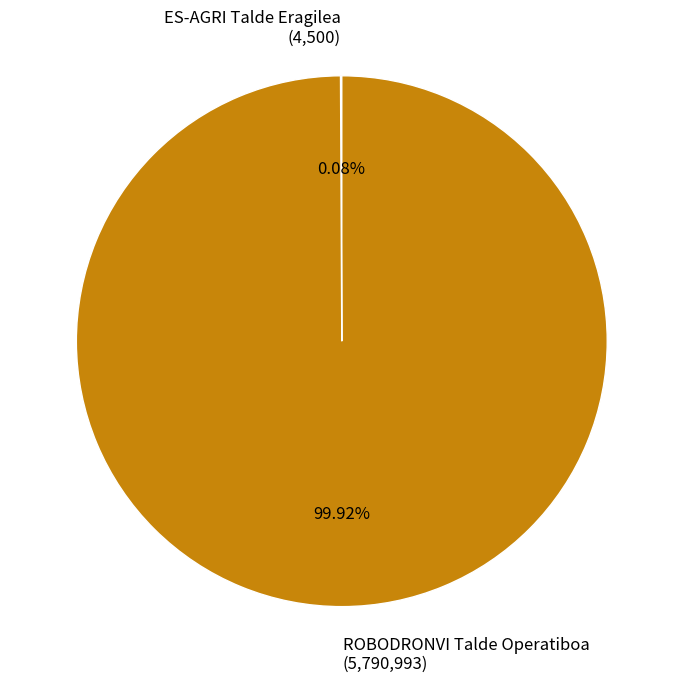

Does ROBODRONVI Talde Operatiboa (5,790,993) represent more than half of the total?

Yes